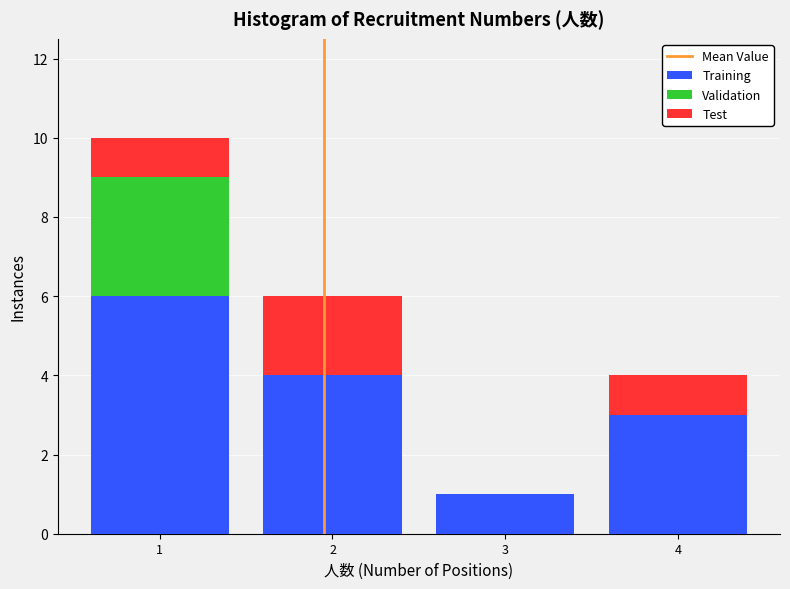

What is the total height of the stacked bar covering 3.5 to 4.5 on the x-axis? The values are not printed on the chart, so give them approximately, as read against the axis.

4